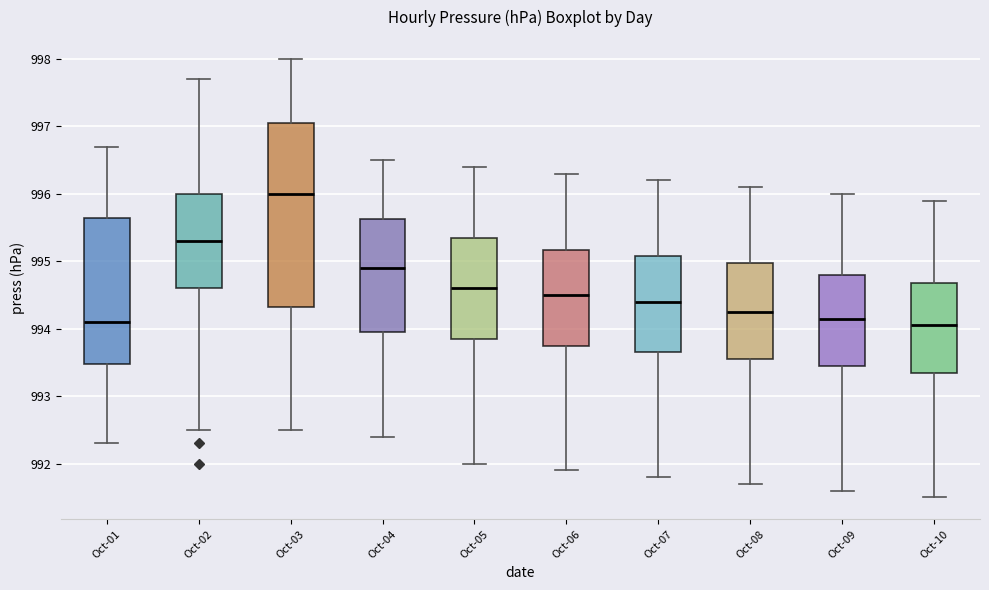

Where does the lower whisker of the box for Oct-07 end on the y-axis? The values are not printed on the chart, so give them approximately, as read against the axis.

991.8